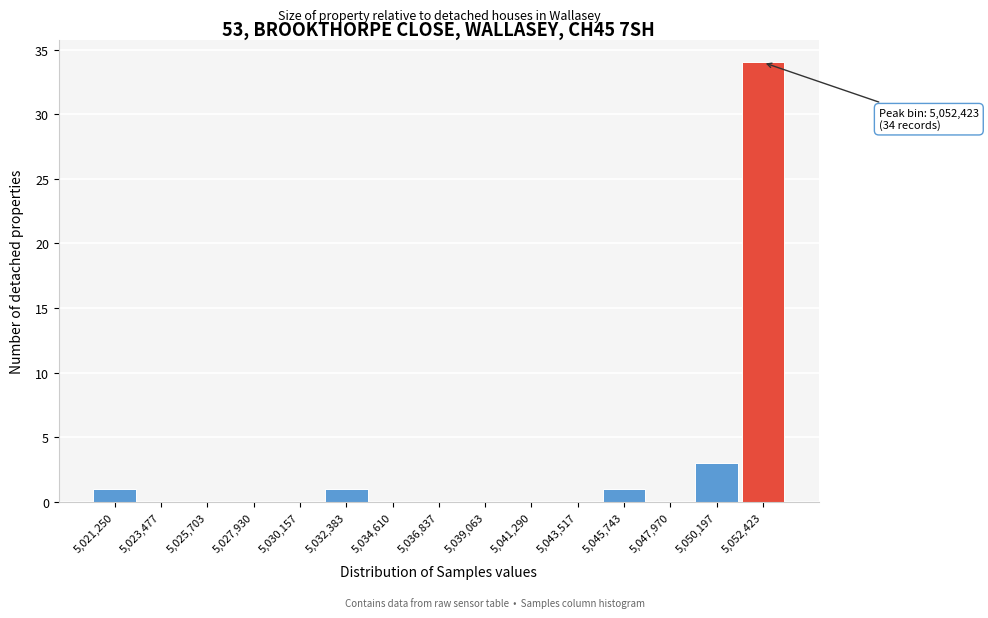

Which range on the x-axis has the tallest bar?

5051500 to 5053500